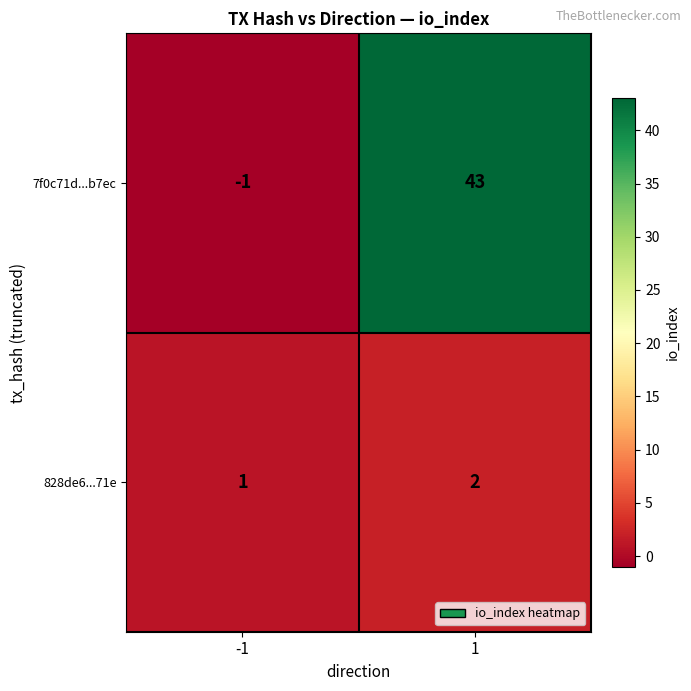

What is the sum of all 7f0c71d...b7ec values?

42